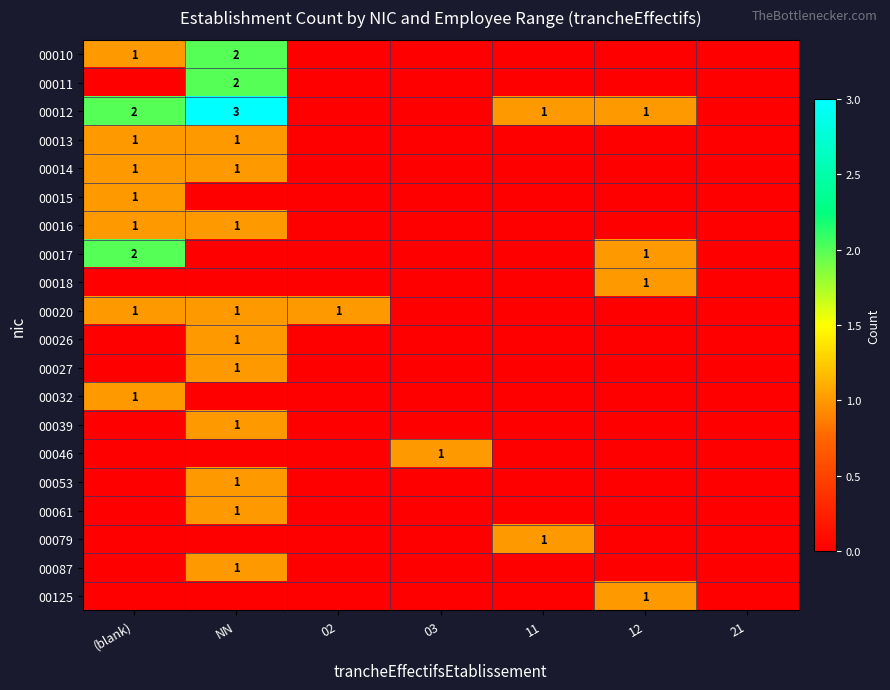

True or false: 00012 has a value of 2 at 12.

False